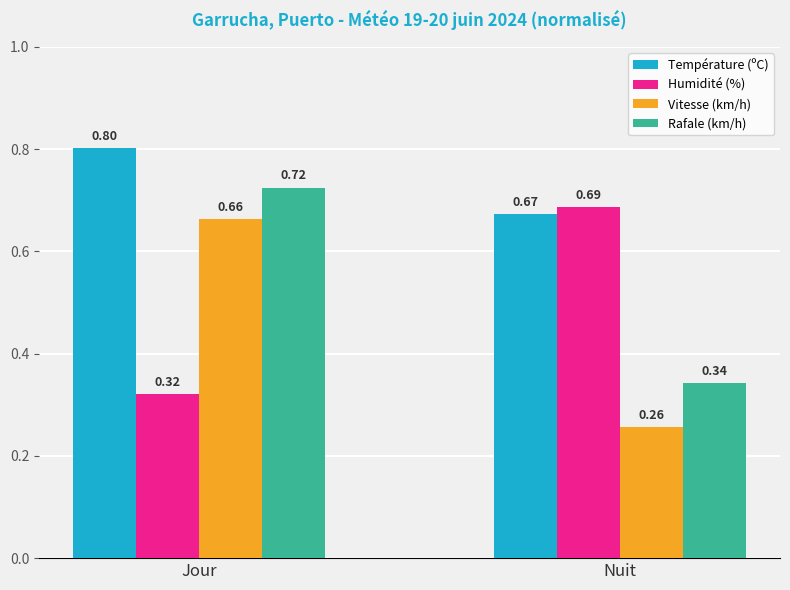

What is the total value across all series at Jour?

2.5